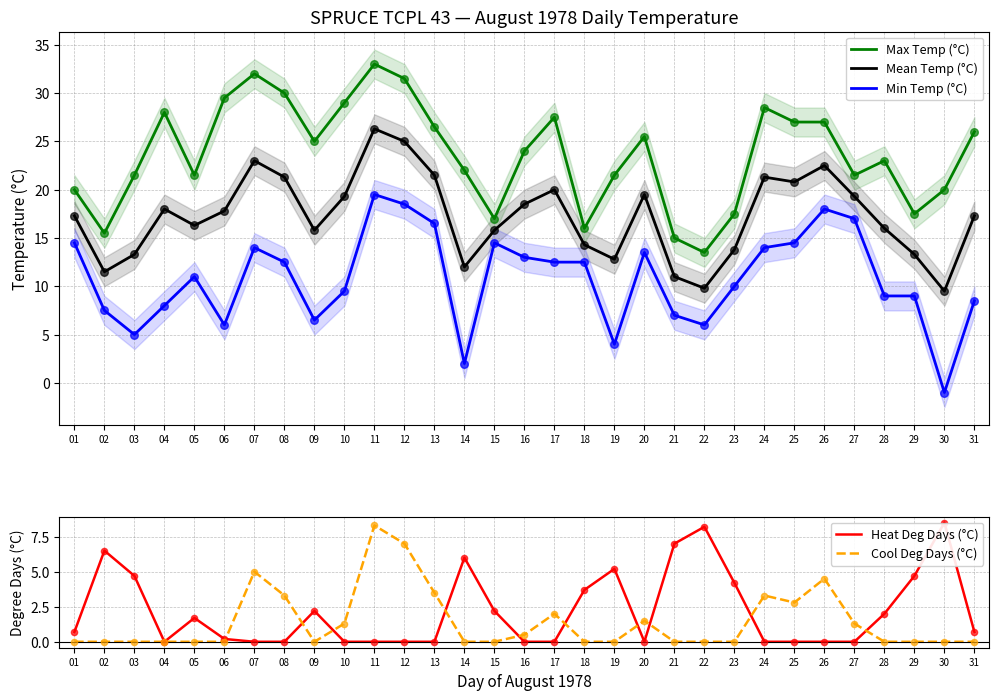

At how many categories does at least one series exceed 16?

27